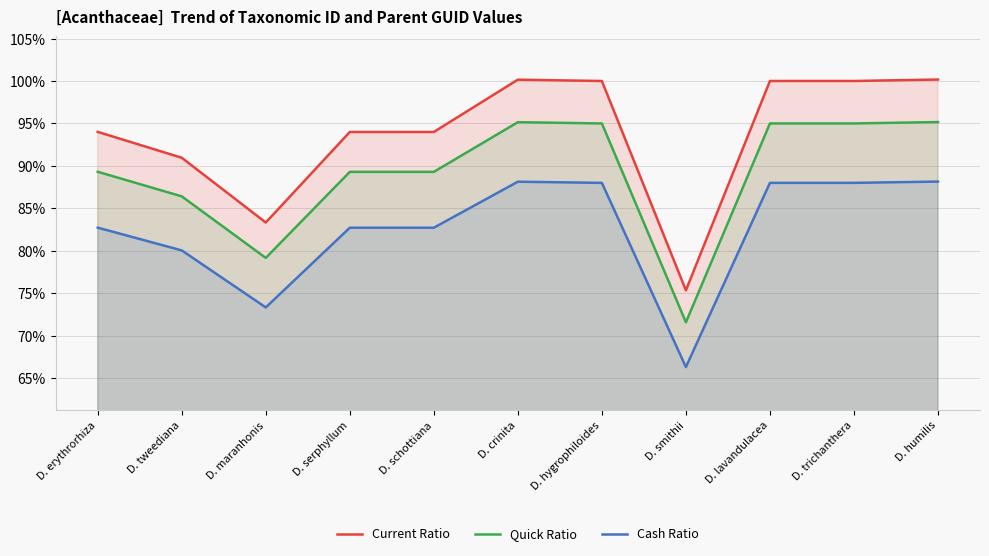

What is the average value of the Quick Ratio series?

89.1